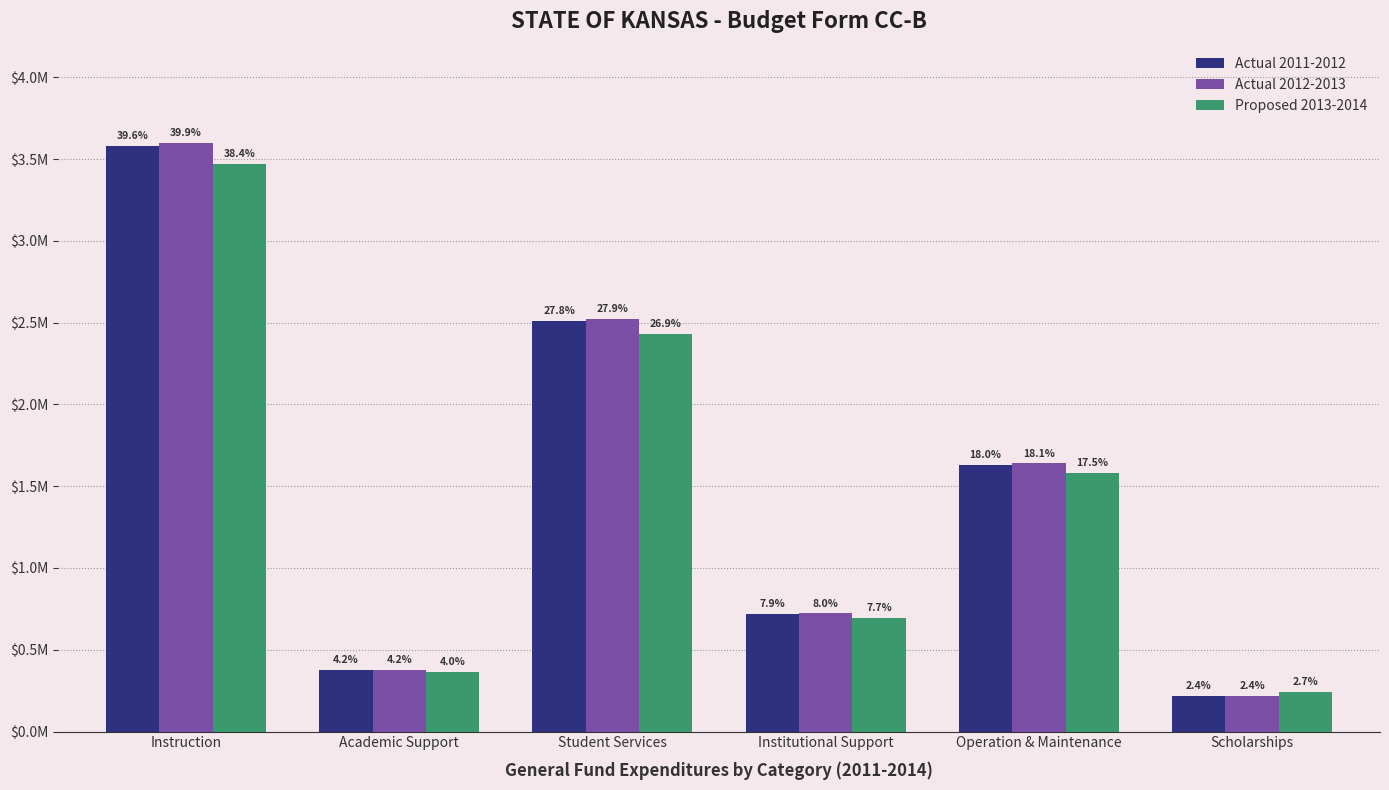

What are all the series names shown in the legend?

Actual 2011-2012, Actual 2012-2013, Proposed 2013-2014